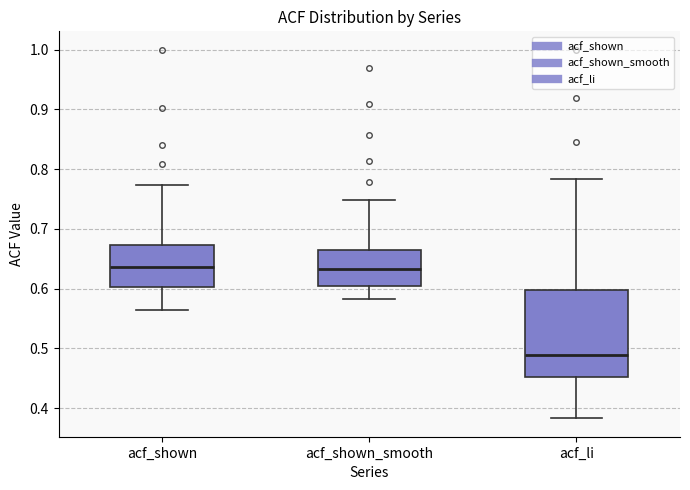

Where does the median line of the box for acf_li sit on the y-axis? The values are not printed on the chart, so give them approximately, as read against the axis.

0.49